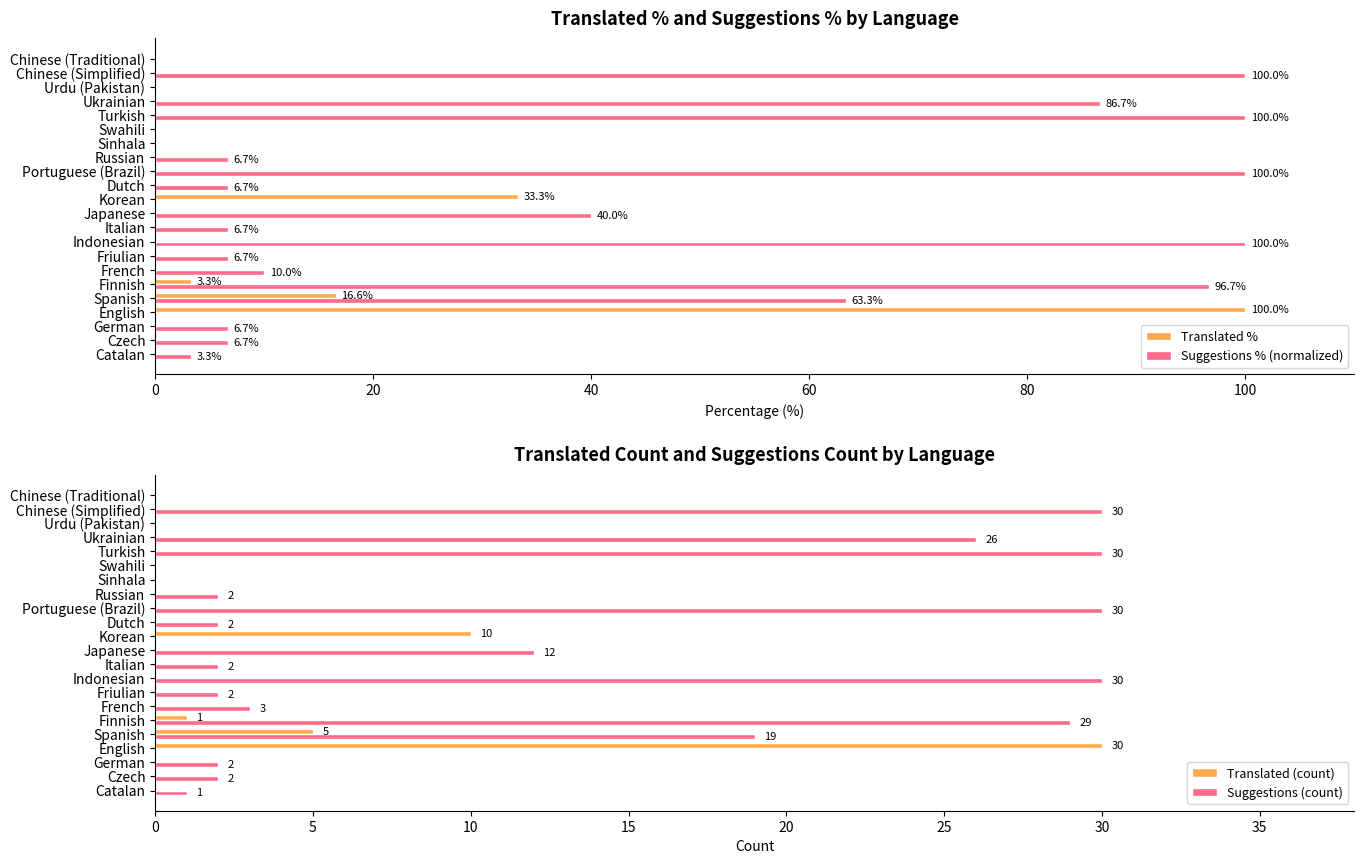

At which label is Translated % closest to 50?

Korean